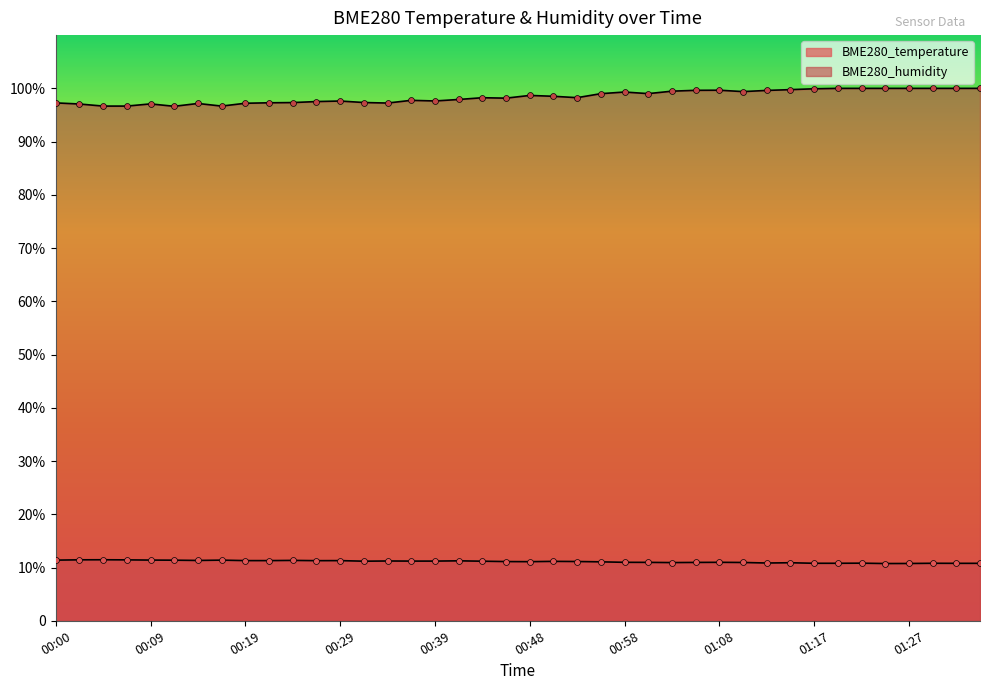

Is the value of BME280_temperature at 00:31 greater than the value of BME280_humidity at 00:24?

No